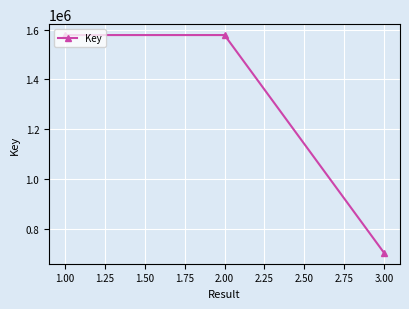

At which category does the chart reach its minimum across all series?

3.00